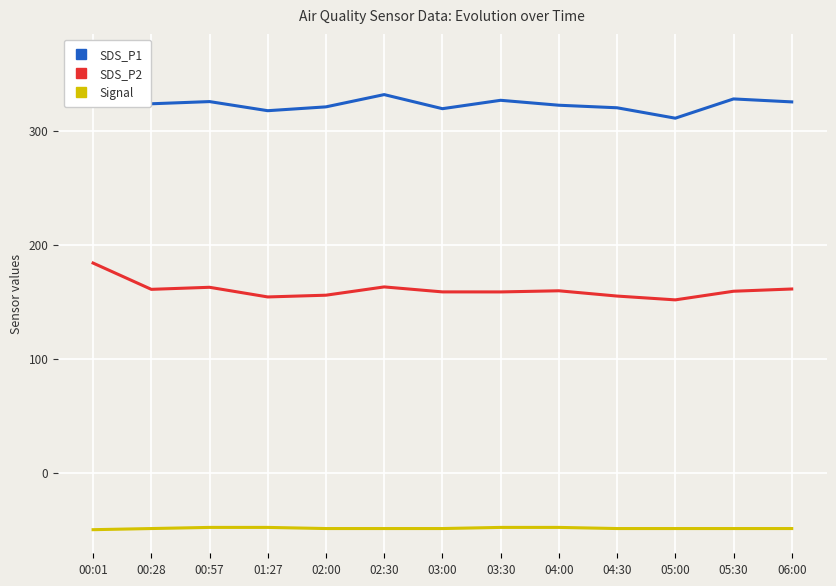

Is it true that Signal equals -22.3 at 06:00?

False